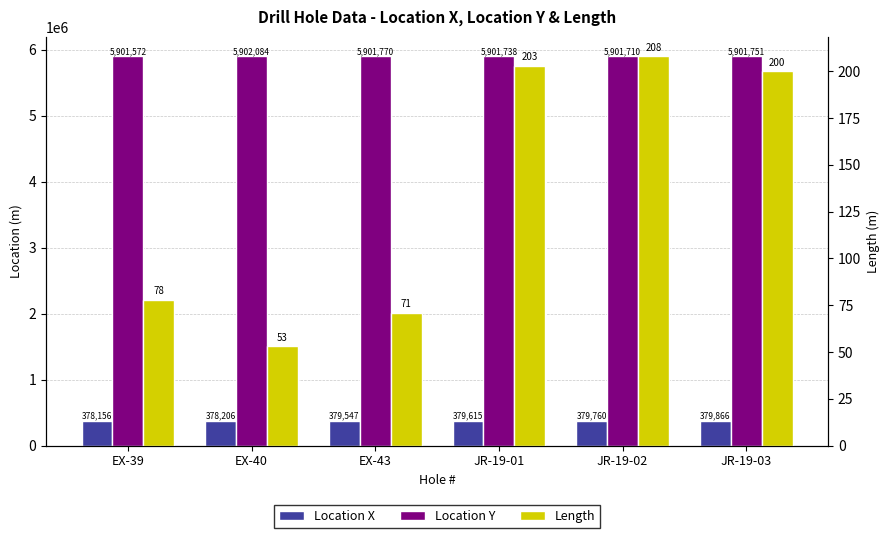

Rank the categories by Location X value from lowest to highest.

EX-39, EX-40, EX-43, JR-19-01, JR-19-02, JR-19-03